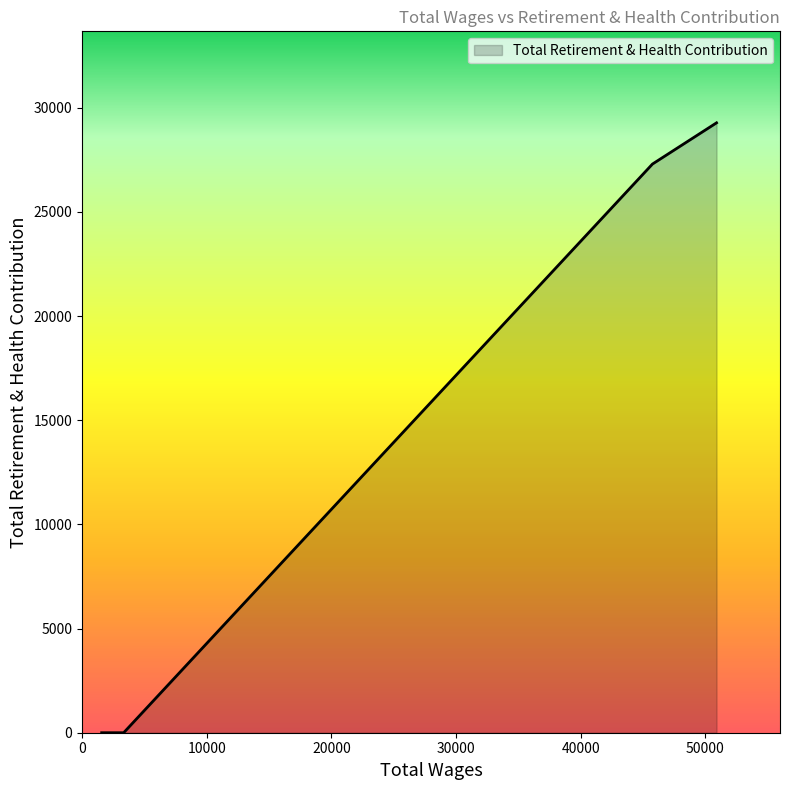

What is the greatest value displayed?

29274